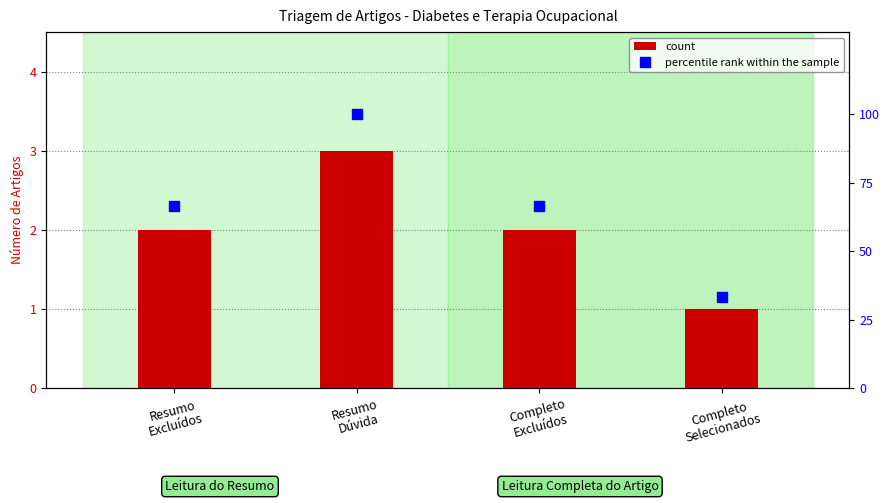

Does the chart contain any negative values?

No